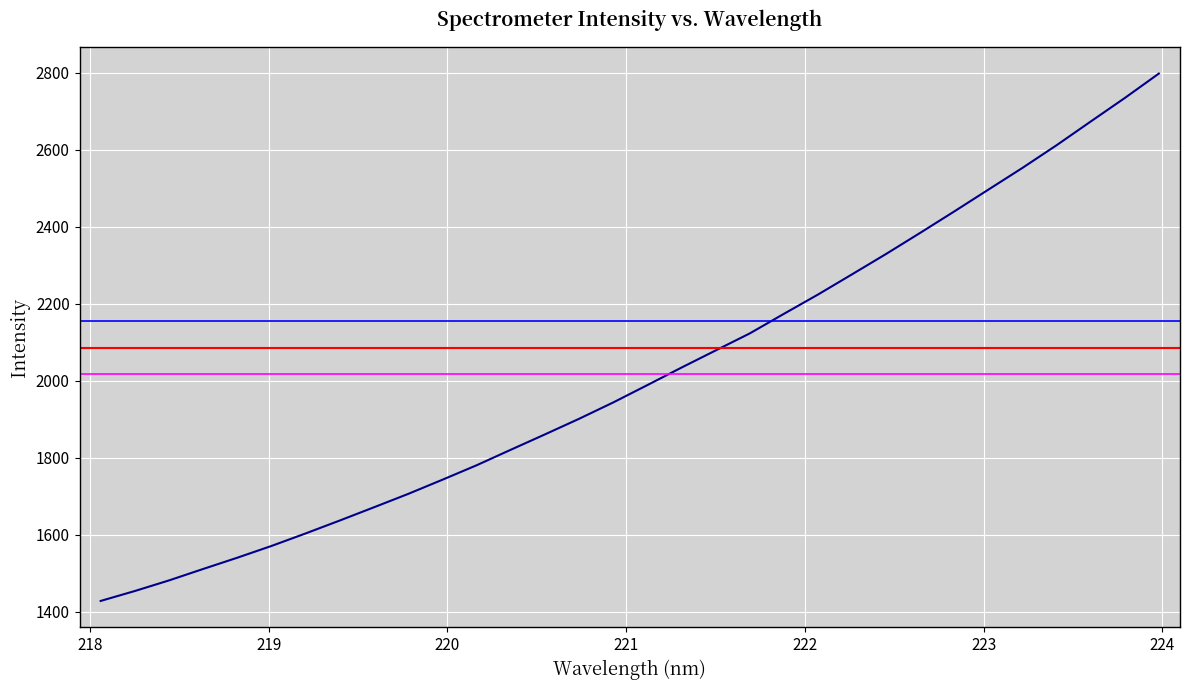

What is the greatest value displayed?

2797.3